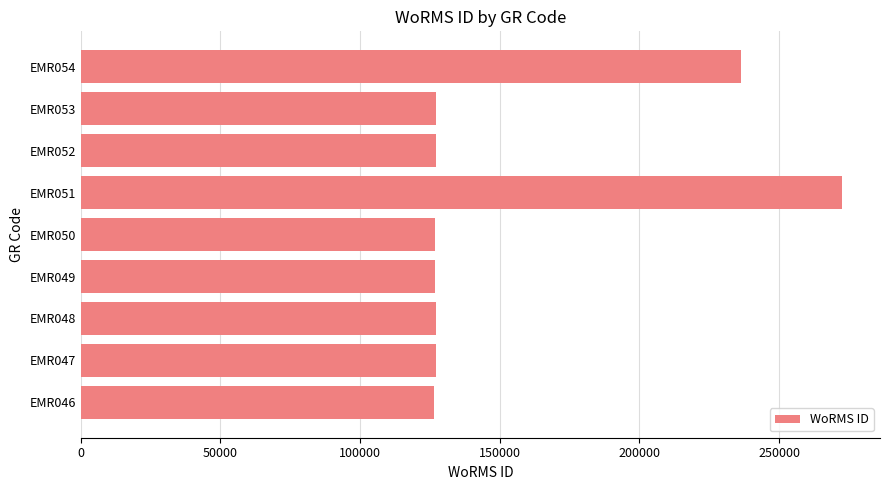

What is the minimum value shown in the chart?

126510